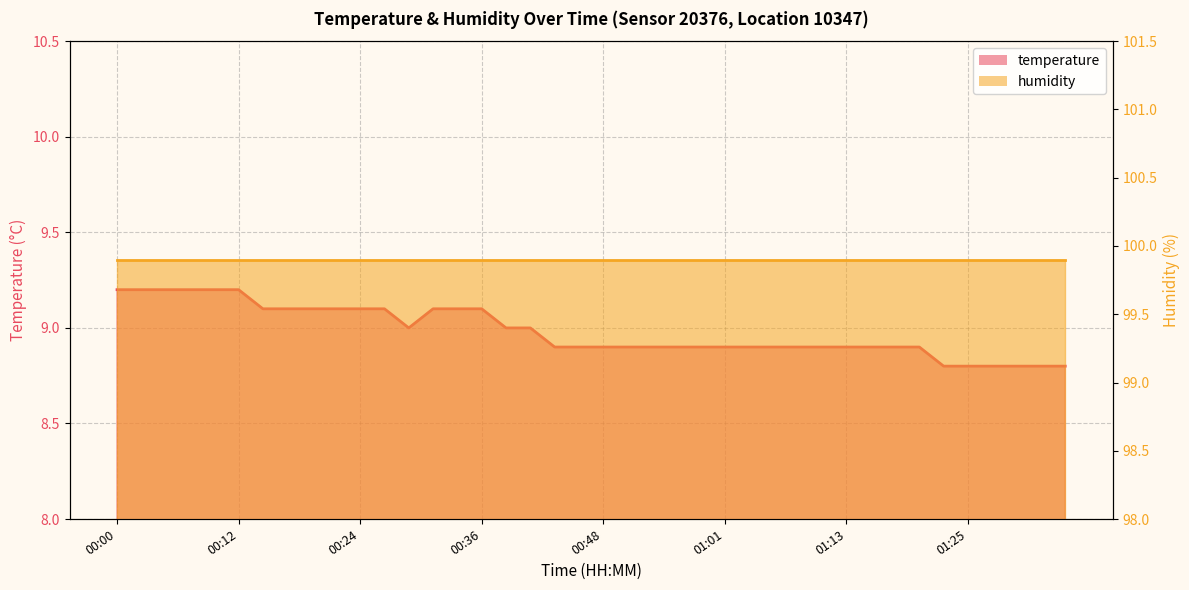

What is the label of the 39th point from the right?

00:02